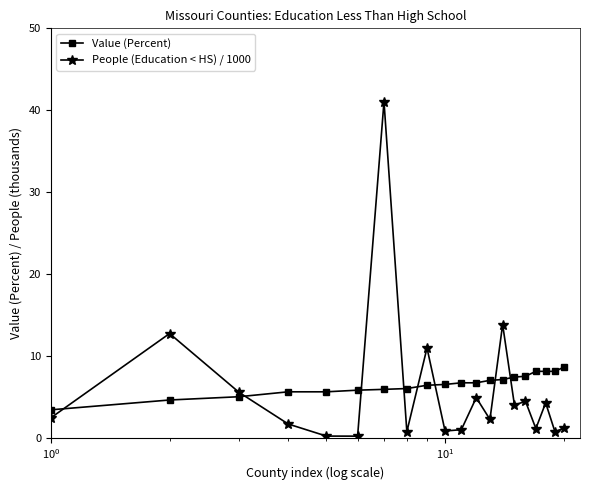

What is the difference between the maximum and minimum values in the People (Education < HS) / 1000 series?

40.9